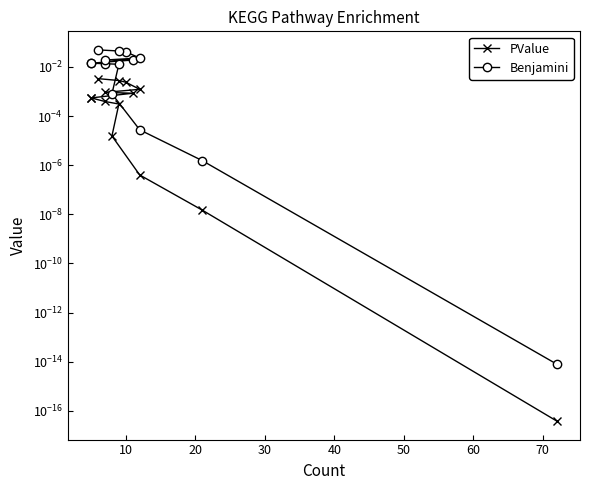

Which series has the widest spread of values?

Benjamini